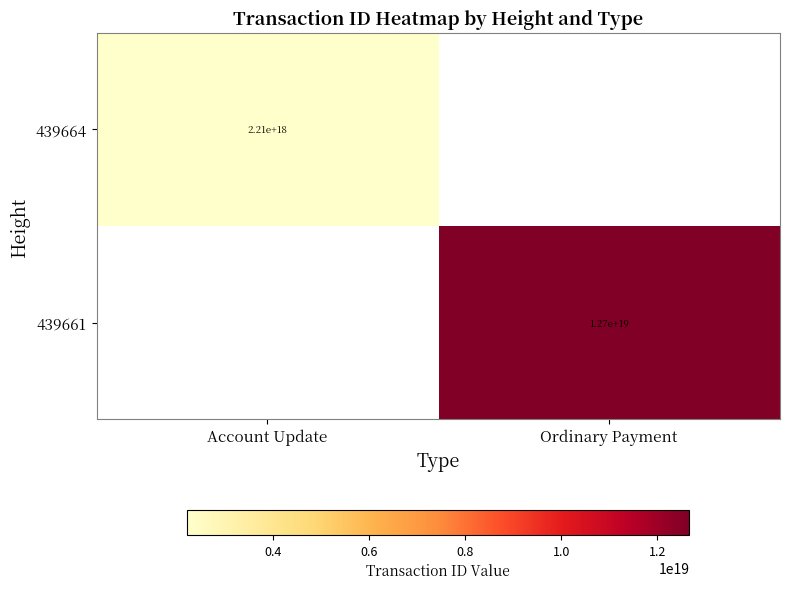

At which label does 439664 reach its peak?

Account Update